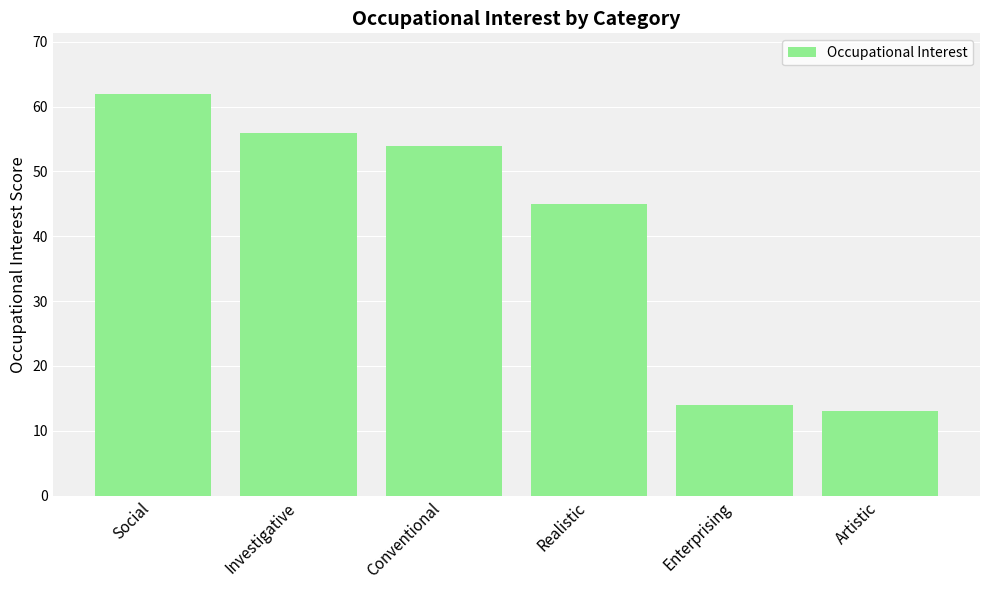

What is the label of the 5th bar from the right?

Investigative